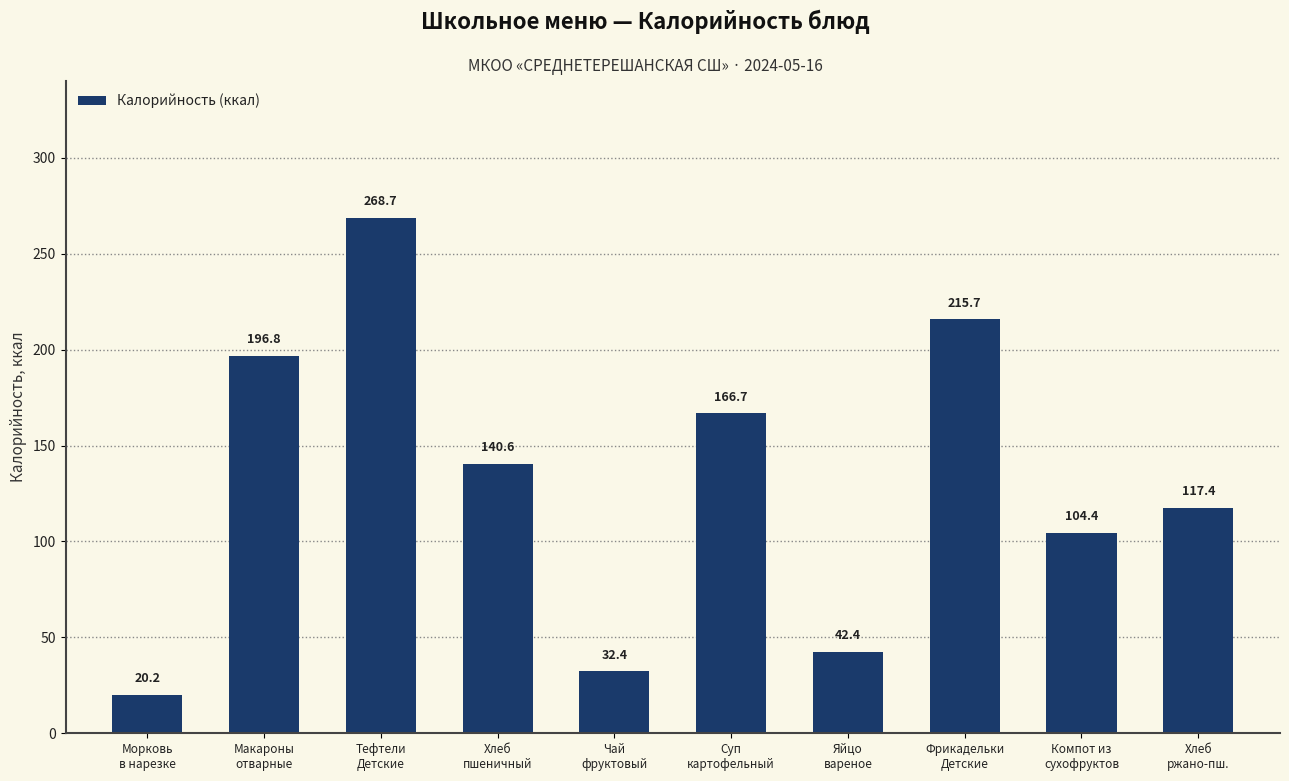

Which has a higher value, Яйцо
вареное or Морковь
в нарезке?

Яйцо
вареное